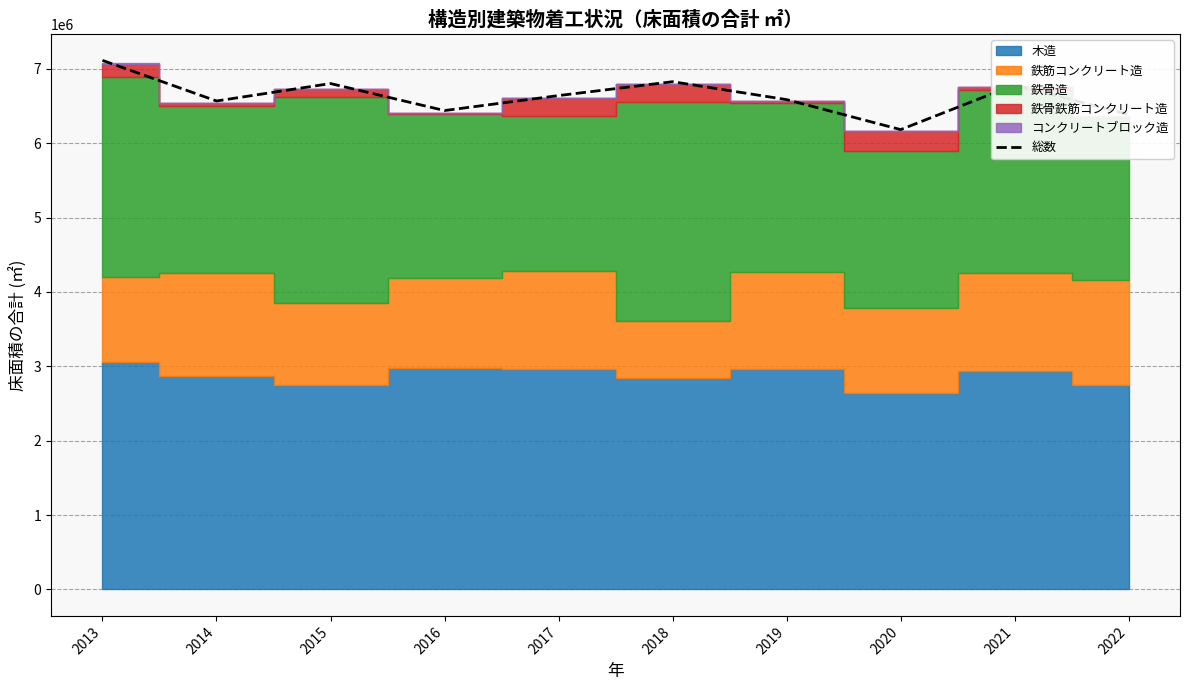

Which has a higher value, 2013 or 2018?

2013